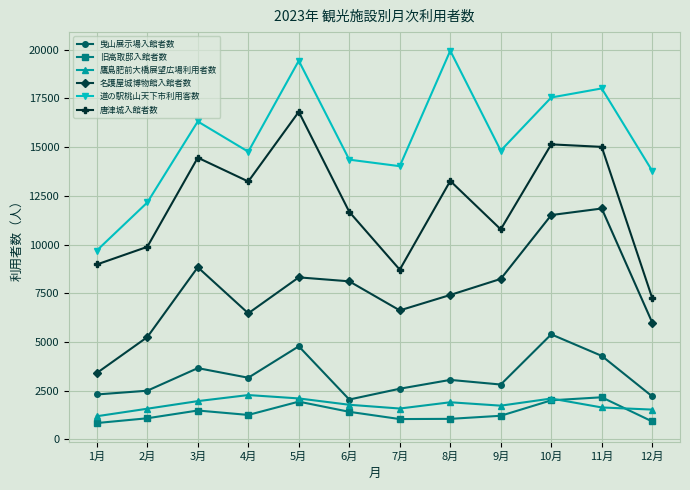

What is the smallest value displayed?

840